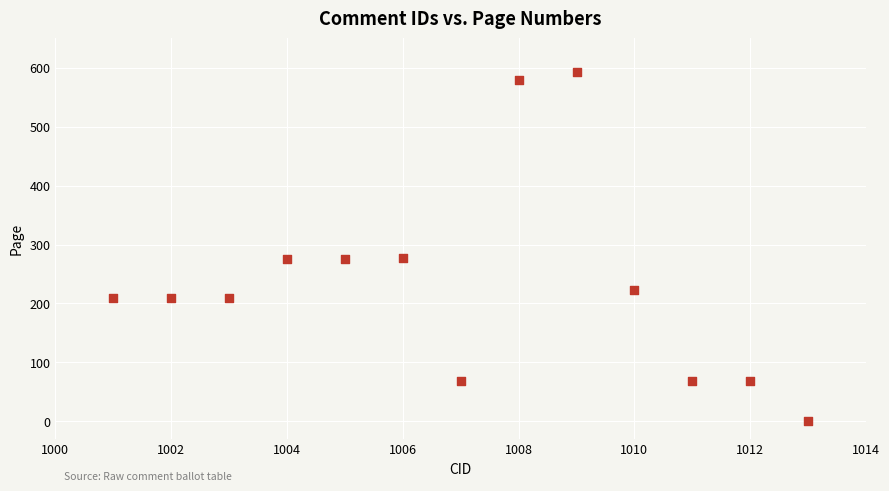

What is the range of X values (max minus min)?

12